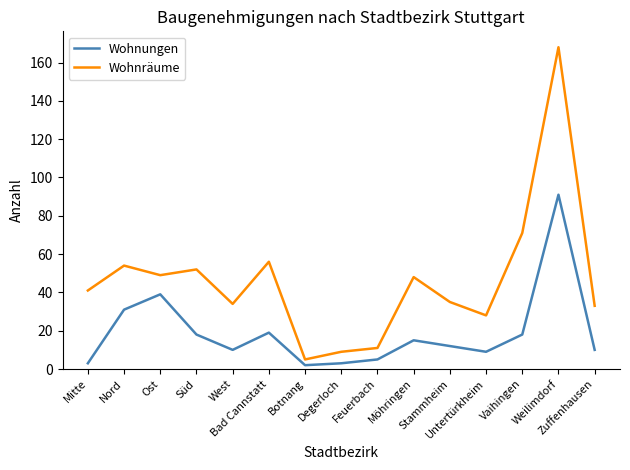

At which label is Wohnungen closest to 46?

Ost